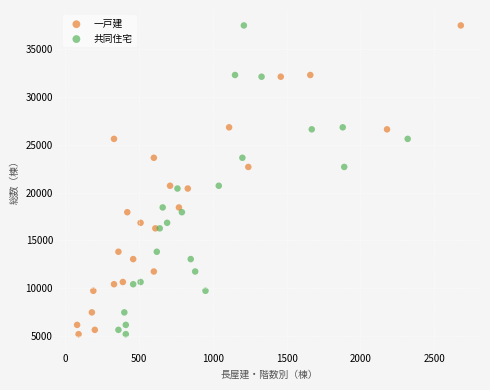

What are all the series names shown in the legend?

一戸建, 共同住宅